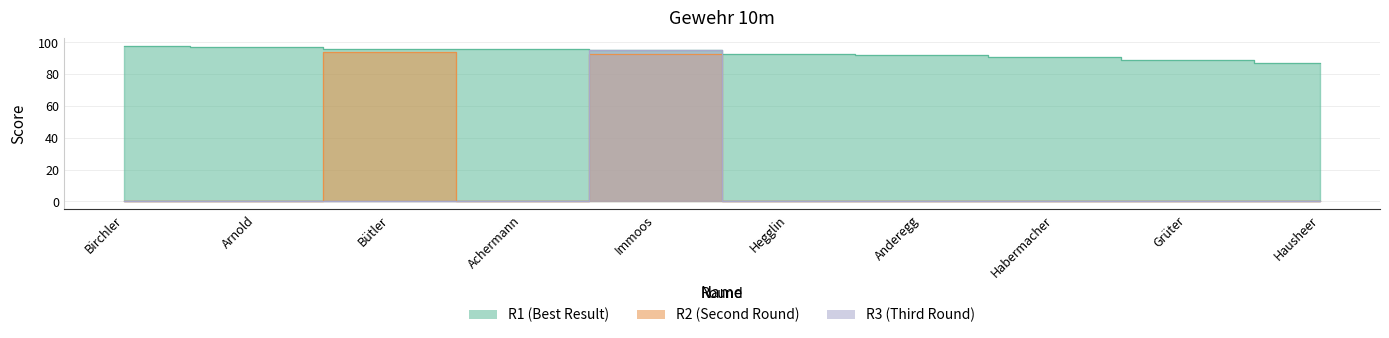

Reading left to right, extract all data points from this chart.

R1: Birchler=98	Arnold=97	Bütler=96	Achermann=96	Immoos=95	Hegglin=93	Anderegg=92	Habermacher=91	Grüter=89	Hausheer=87
R2: Birchler=0	Arnold=0	Bütler=94	Achermann=0	Immoos=93	Hegglin=0	Anderegg=0	Habermacher=0	Grüter=0	Hausheer=0
R3: Birchler=0	Arnold=0	Bütler=0	Achermann=0	Immoos=95	Hegglin=0	Anderegg=0	Habermacher=0	Grüter=0	Hausheer=0